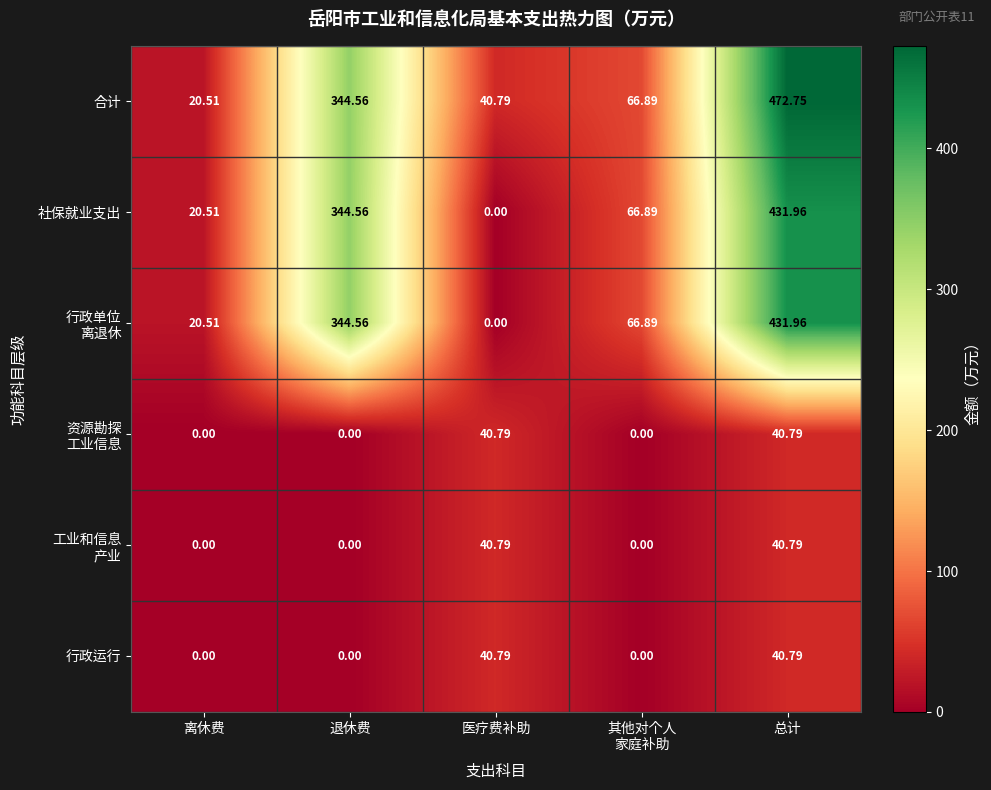

At which label does 社保就业支出 reach its peak?

总计